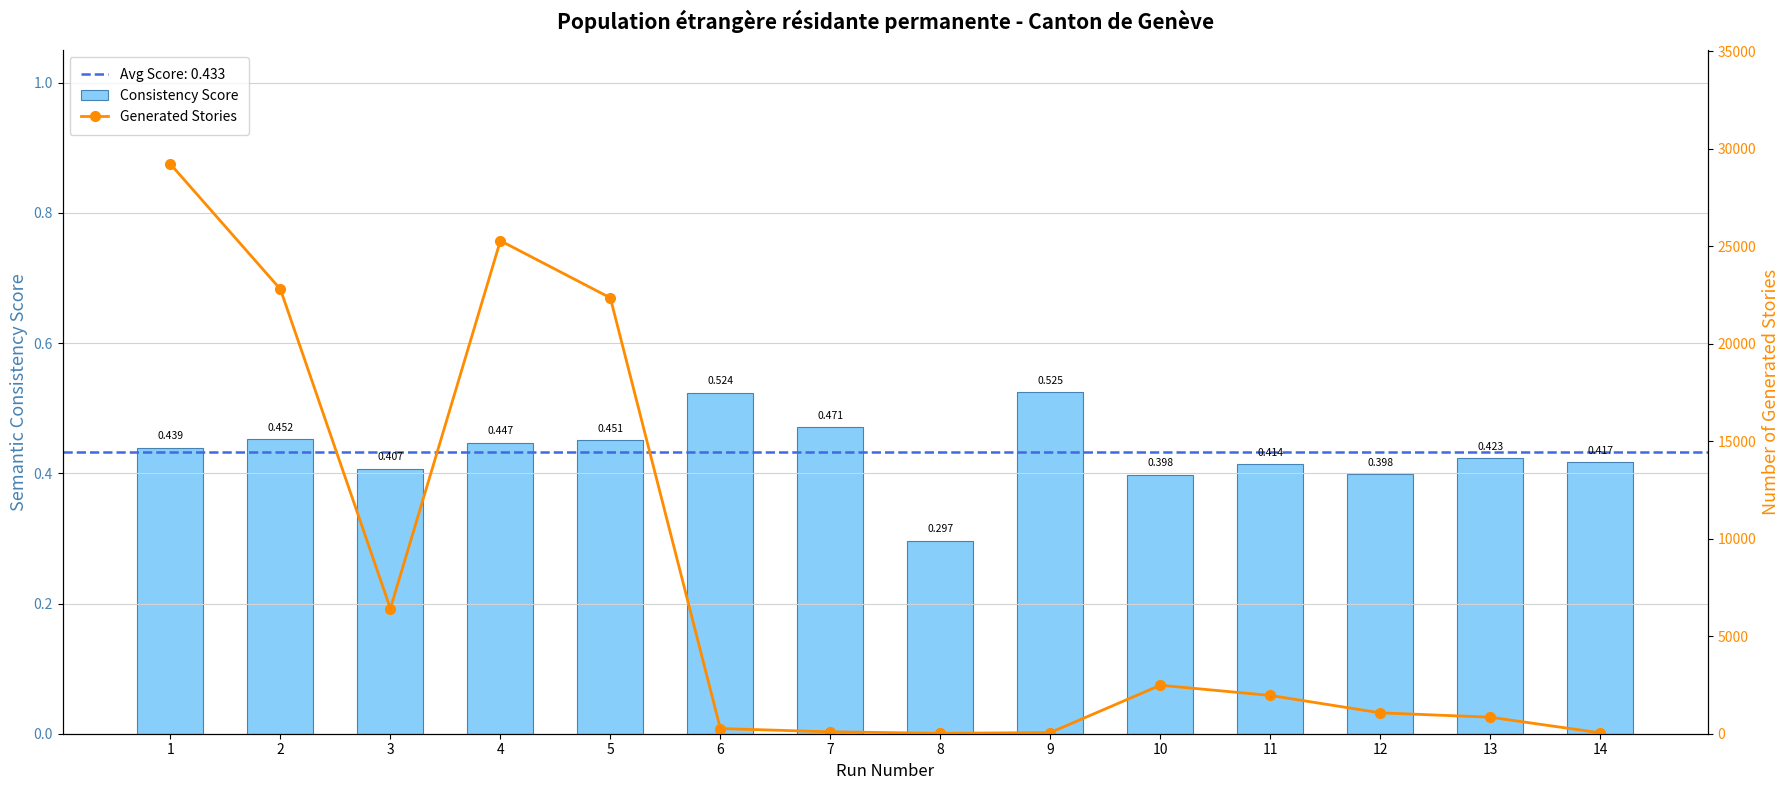

The value of Consistency Score at 13 is 0.4. True or false?

True